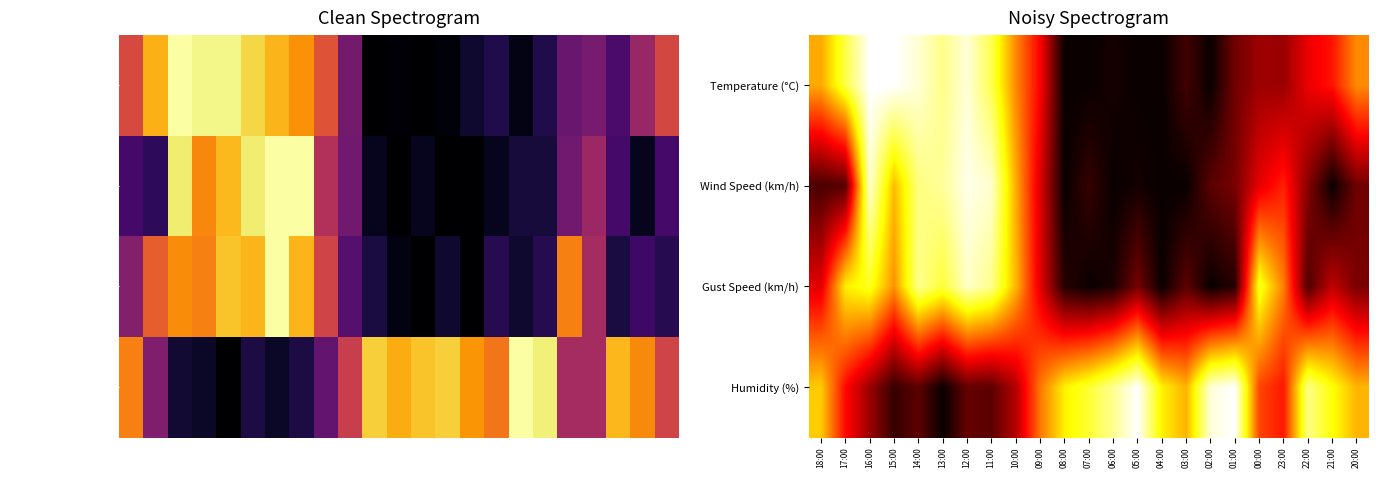

What is the difference between the maximum and second lowest values in the Humidity (%) series?

0.9